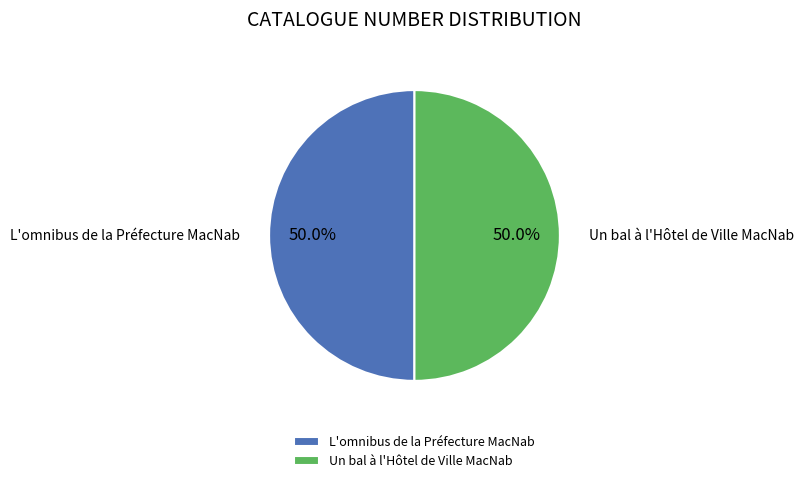

What is the total percentage of Un bal à l'Hôtel de Ville MacNab and L'omnibus de la Préfecture MacNab?

100.0%